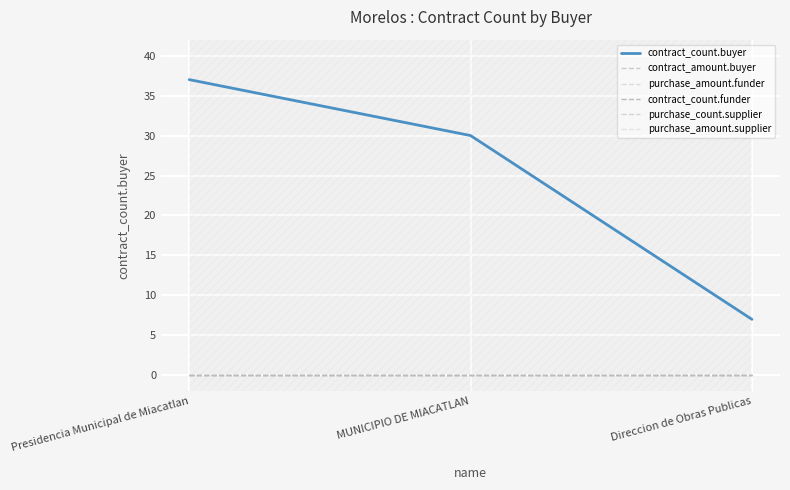

What is the label of the 2nd point from the right?

MUNICIPIO DE MIACATLAN